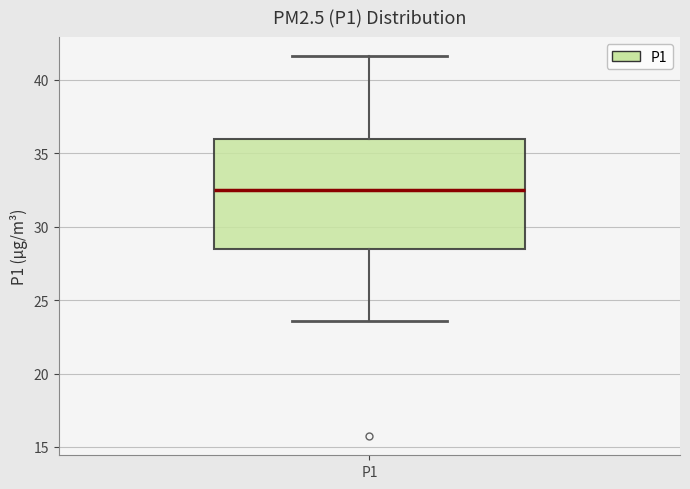

Transcribe this box plot: give where the median line is, the range the box spans, and where the two whiskers end, as read against the y-axis. The values are not printed on the chart, so give them approximately, as read against the axis.

median 32.5, box 28.5 to 36.0, whiskers 23.5 to 41.5